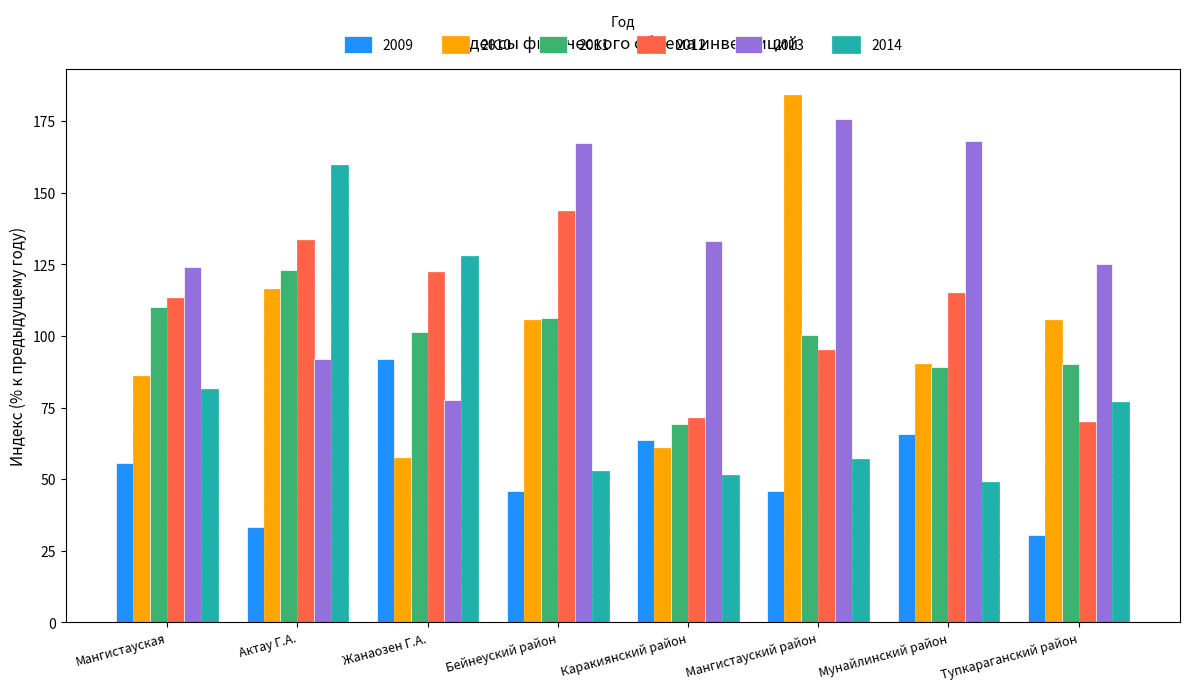

What is the spread (max minus min) of values at Бейнеуский район?

121.4